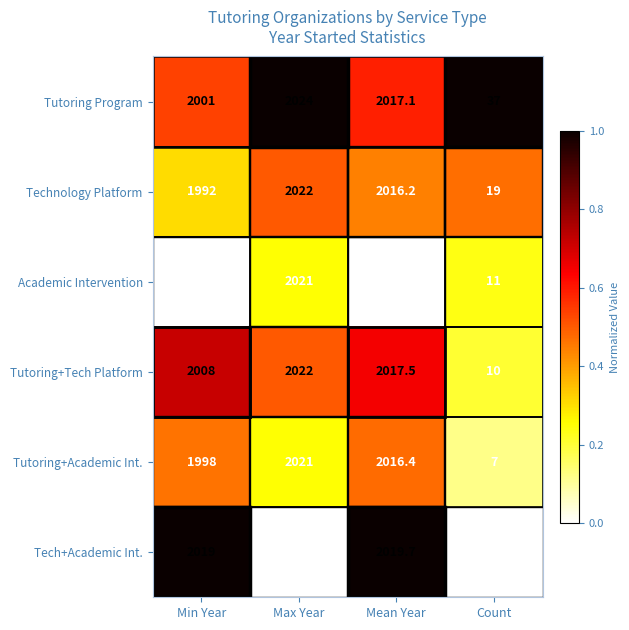

How many distinct data groups are displayed?

6